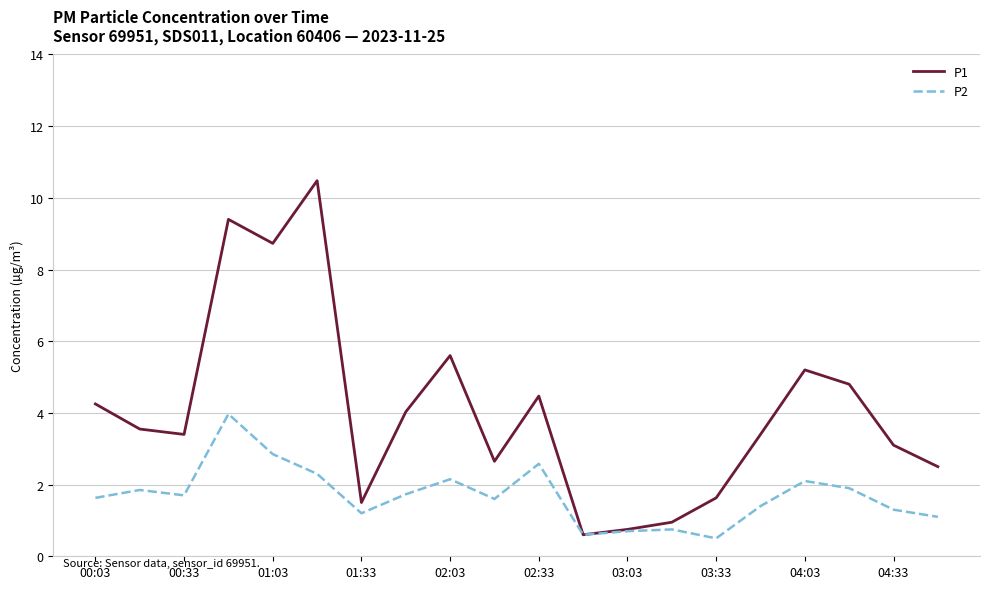

How many values in the P2 series are below 1?

4